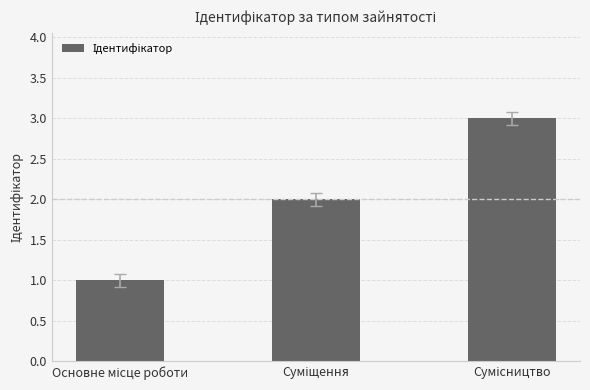

What is the sum of all values?

6